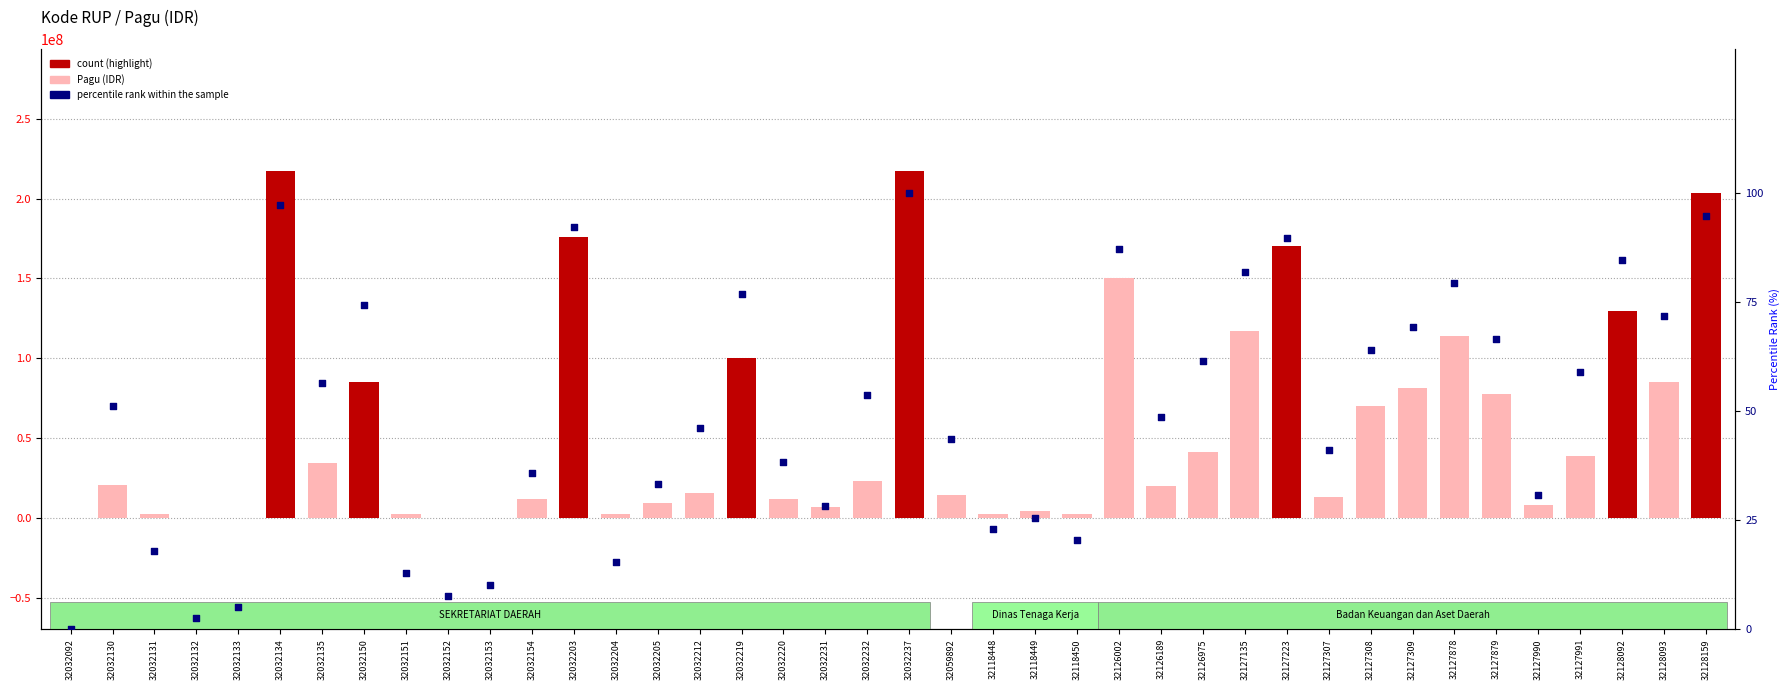

What is the total value across all series at 32032231?

7000028.2